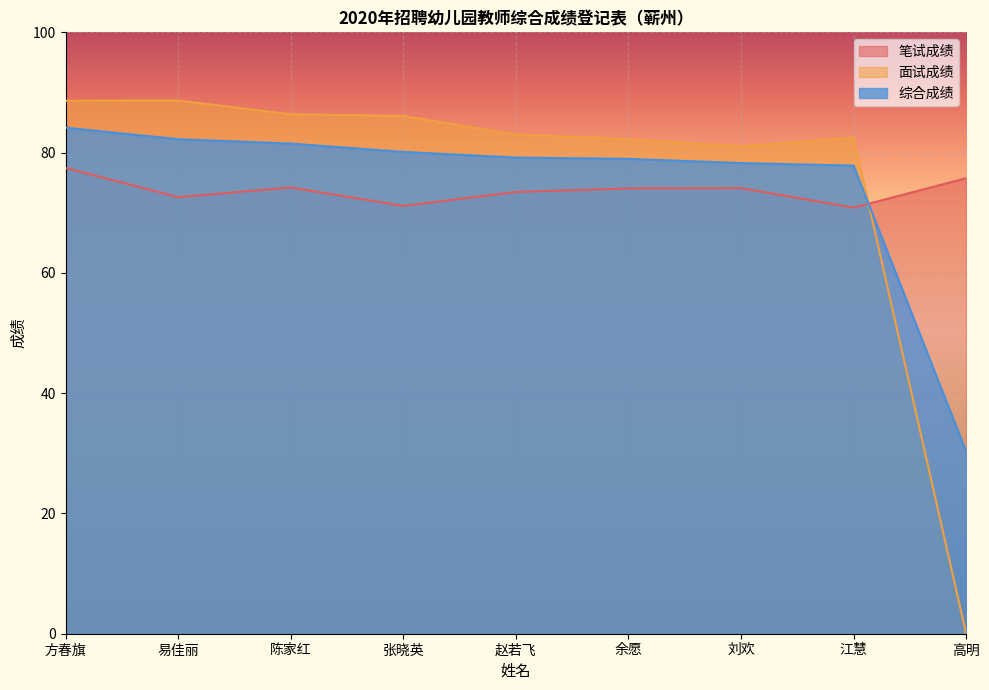

Reading left to right, list all the values displayed in this chart.

笔试成绩: 77.5	72.6	74.2	71.2	73.5	74.0	74.1	70.8	75.8
面试成绩: 88.6	88.7	86.4	86.1	83.0	82.2	81.0	82.5	0.0
综合成绩: 84.2	82.2	81.5	80.1	79.2	79.0	78.3	77.8	30.3